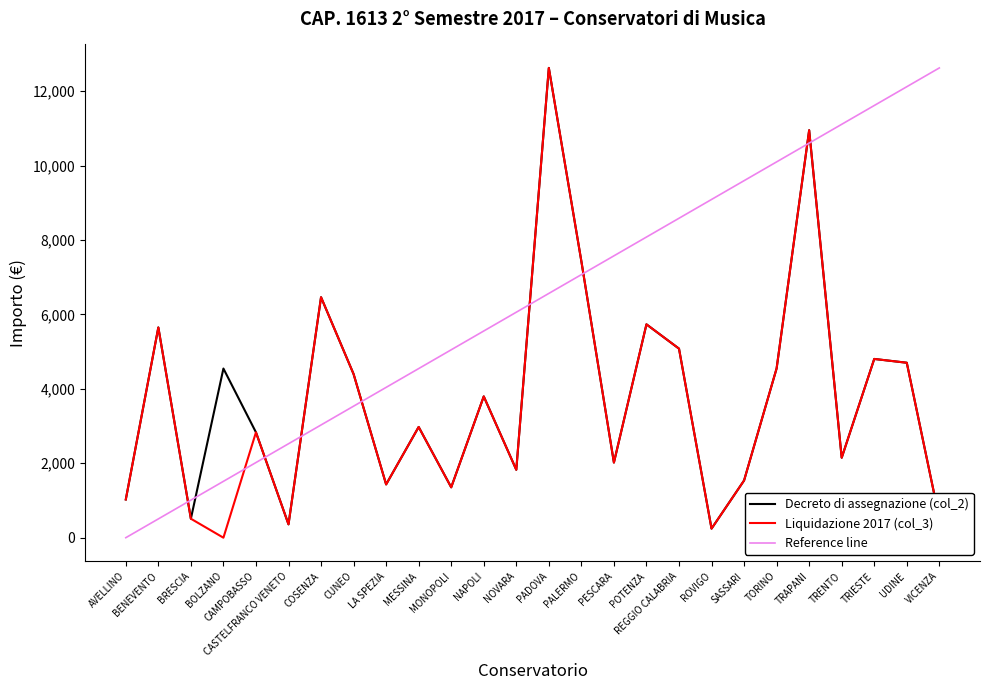

Rank the categories by Liquidazione 2017 (col_3) value from highest to lowest.

PADOVA, TRAPANI, PALERMO, COSENZA, POTENZA, BENEVENTO, REGGIO CALABRIA, TRIESTE, UDINE, TORINO, CUNEO, NAPOLI, MESSINA, CAMPOBASSO, TRENTO, PESCARA, NOVARA, SASSARI, LA SPEZIA, MONOPOLI, AVELLINO, VICENZA, BRESCIA, CASTELFRANCO VENETO, ROVIGO, BOLZANO